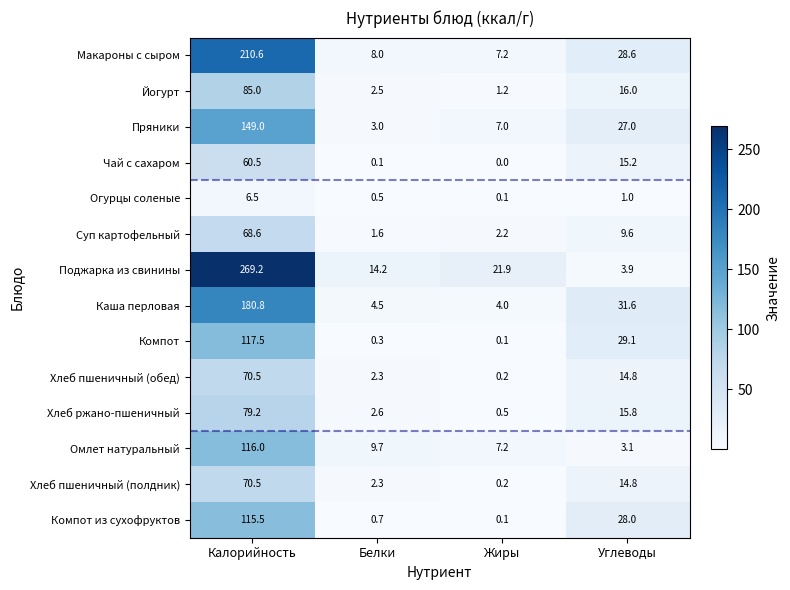

Between Белки and Жиры, which series saw the biggest shift?

Поджарка из свинины